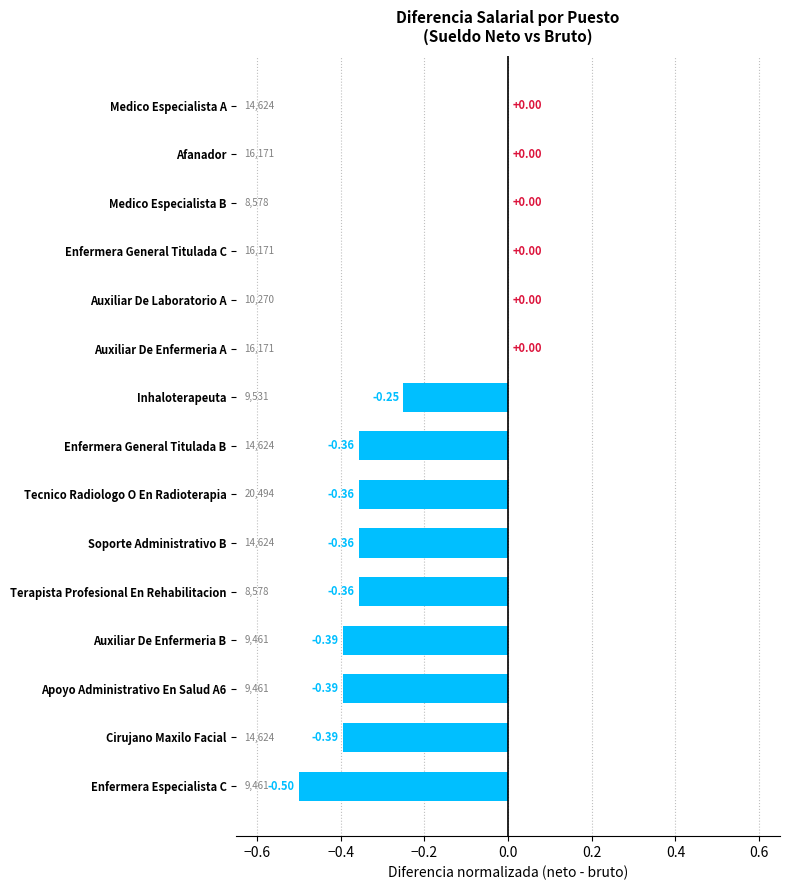

Which has a higher value, Auxiliar De Laboratorio A or Apoyo Administrativo En Salud A6?

Auxiliar De Laboratorio A